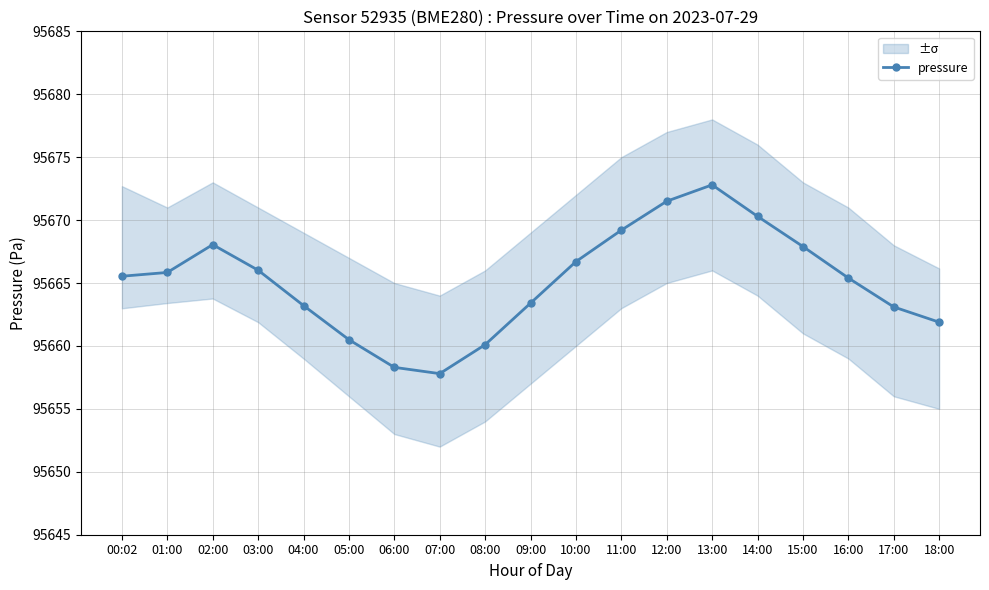

At which label does the data first exceed 95665?

00:02